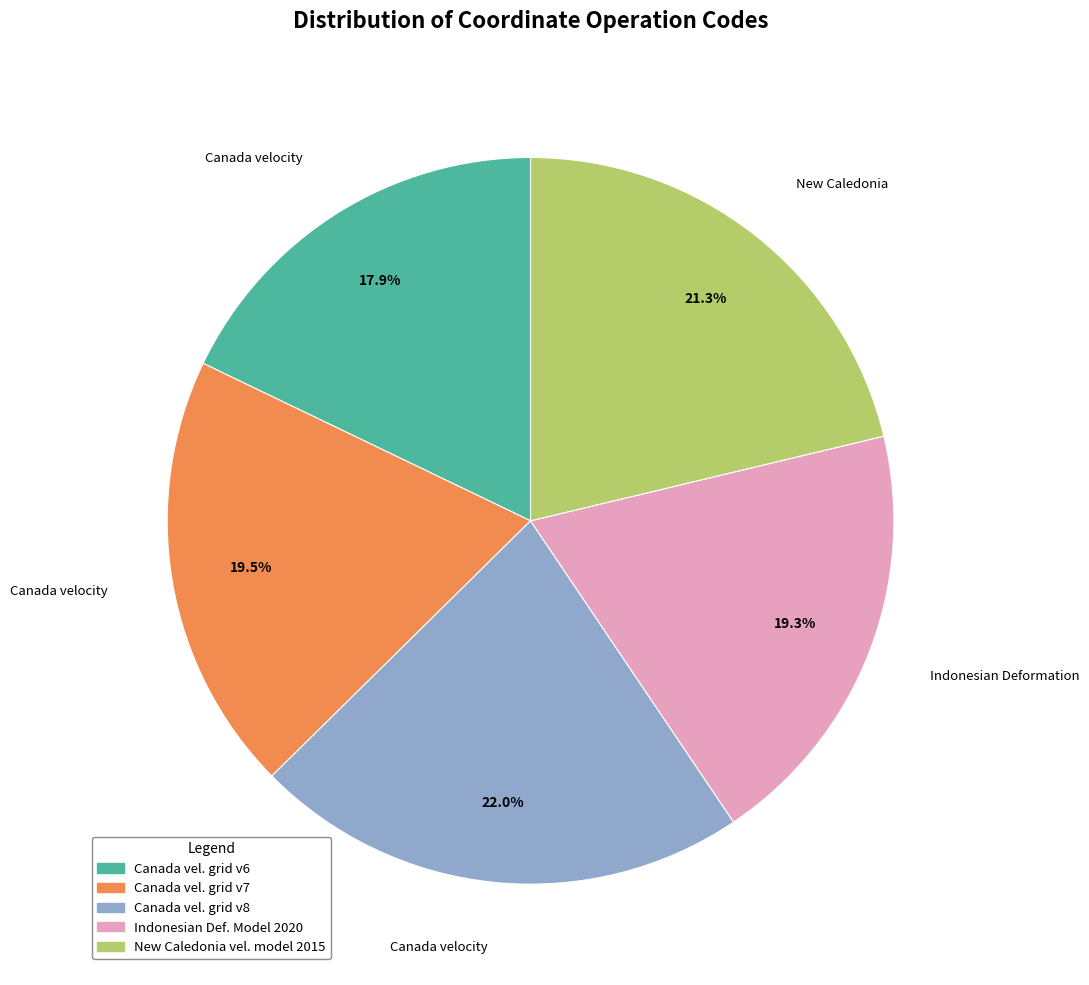

Does any single category account for the majority?

No